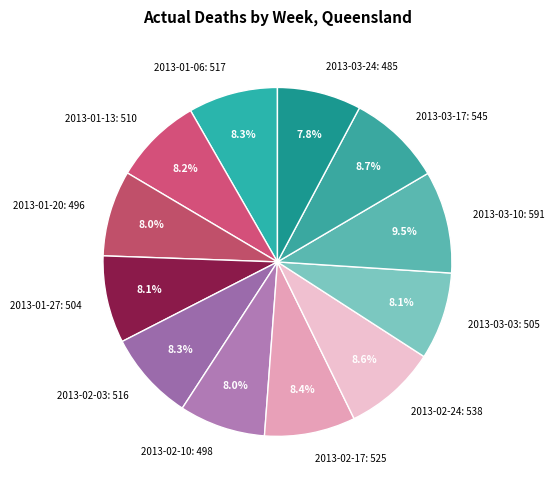

Between 2013-03-10: 591 and 2013-02-03: 516, which is larger?

2013-03-10: 591